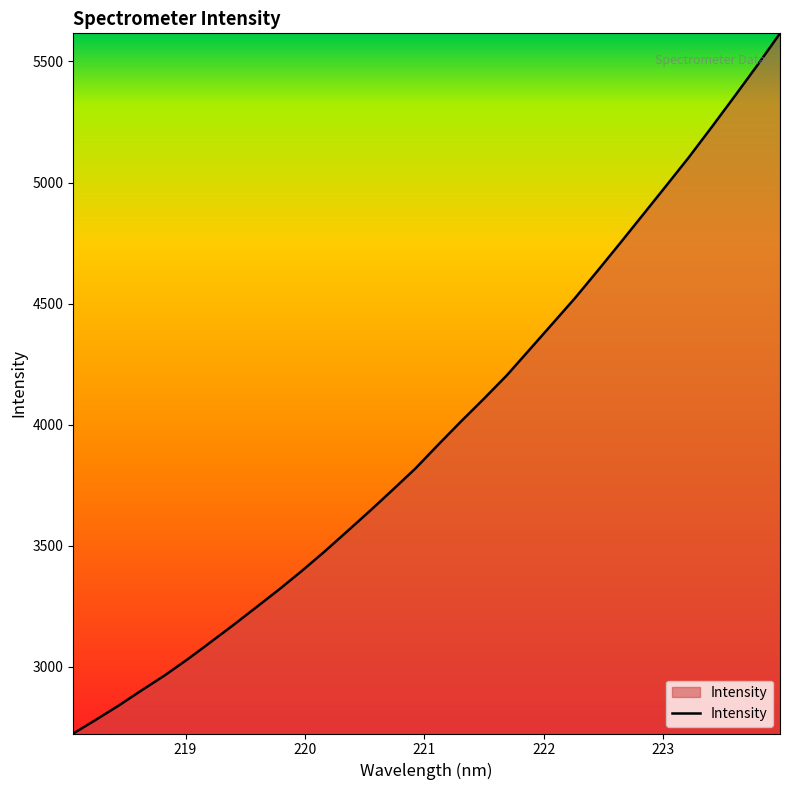

What is the difference between the maximum and minimum values?

2890.8